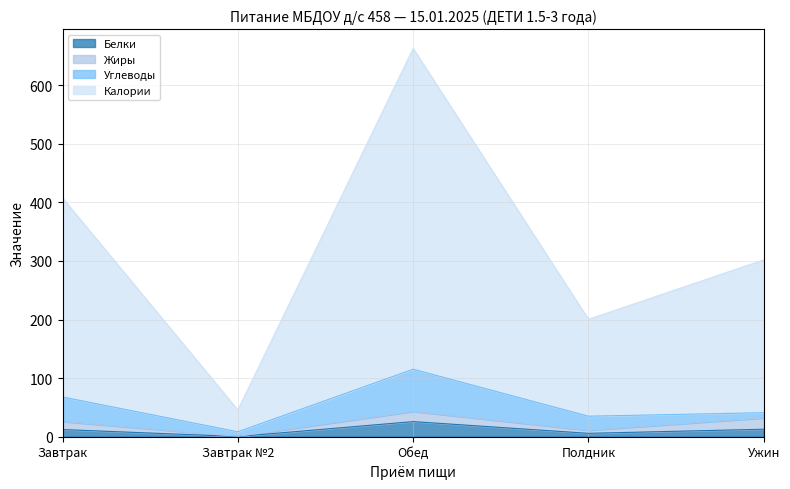

The Калории series shows 670.7 at Завтрак. True or false?

False